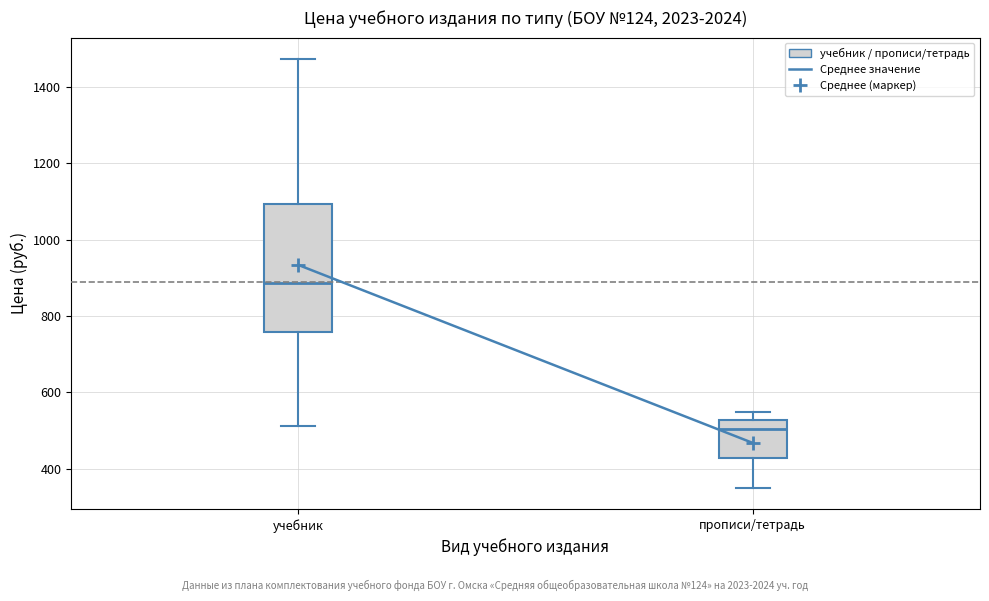

Where does the median line of the box for учебник sit on the y-axis? The values are not printed on the chart, so give them approximately, as read against the axis.

880